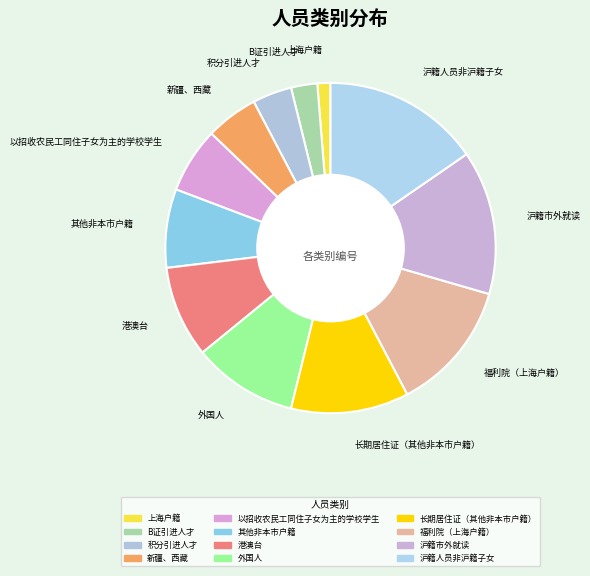

To the nearest percent, what is the combined percentage of 沪籍人员非沪籍子女 and B证引进人才?

18%